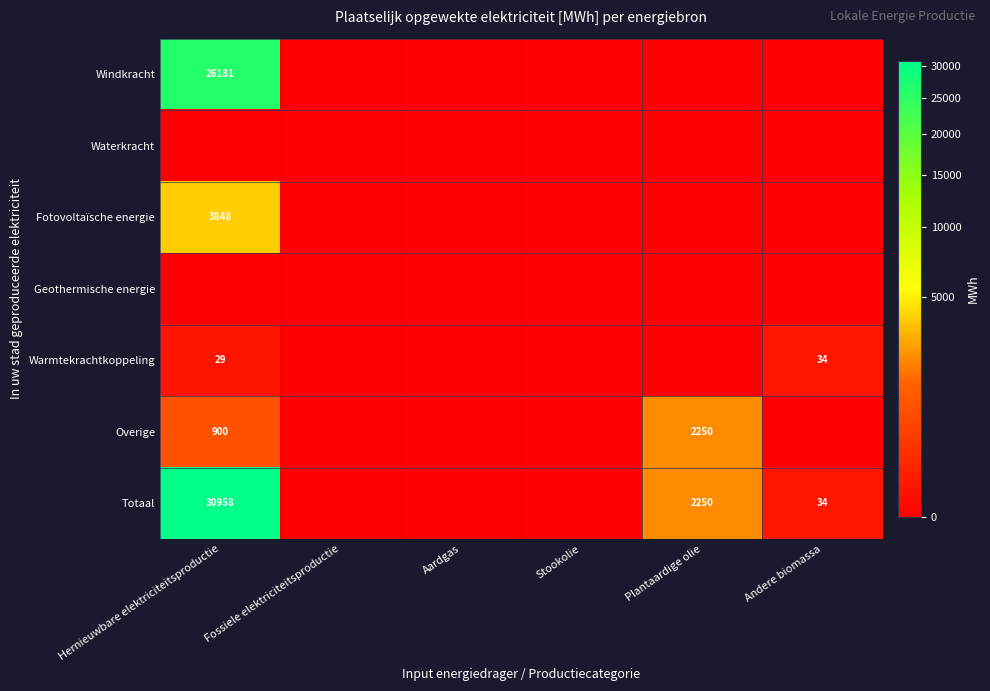

The Overige series shows 900 at Hernieuwbare elektriciteitsproductie. True or false?

True